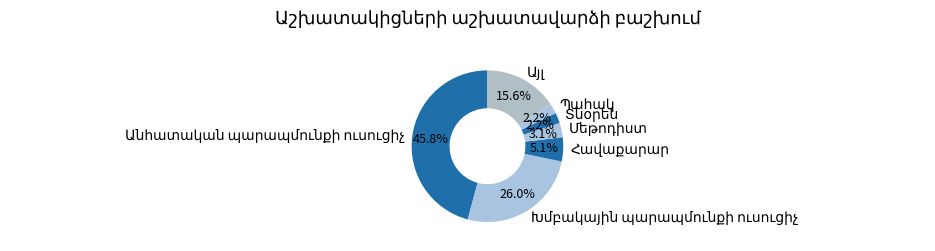

How many slices are in this pie chart?

7